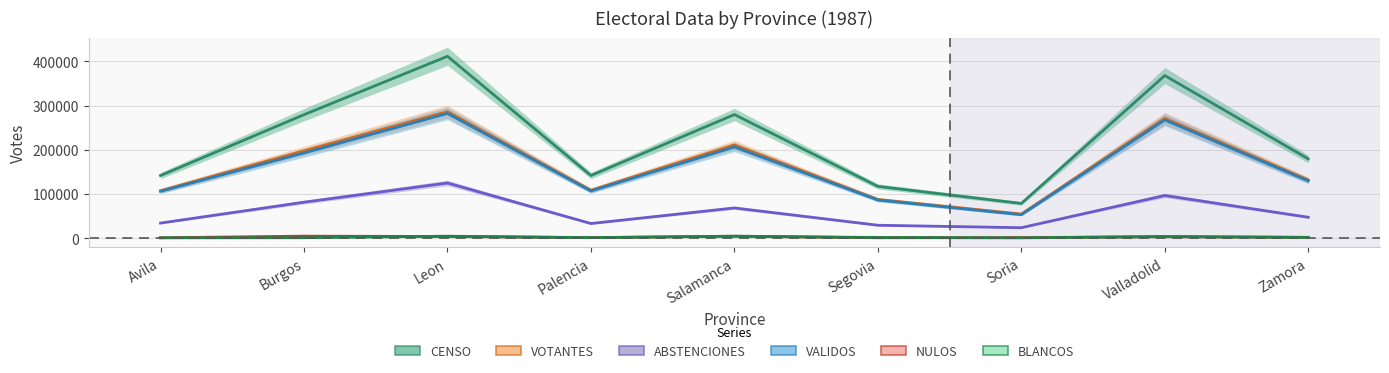

Does the chart have visible grid lines?

Yes